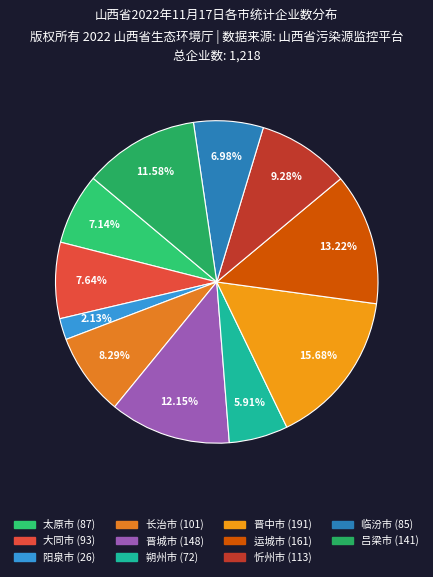

To the nearest percent, what is the difference between the 朔州市 and 晋中市 slice percentages?

10%